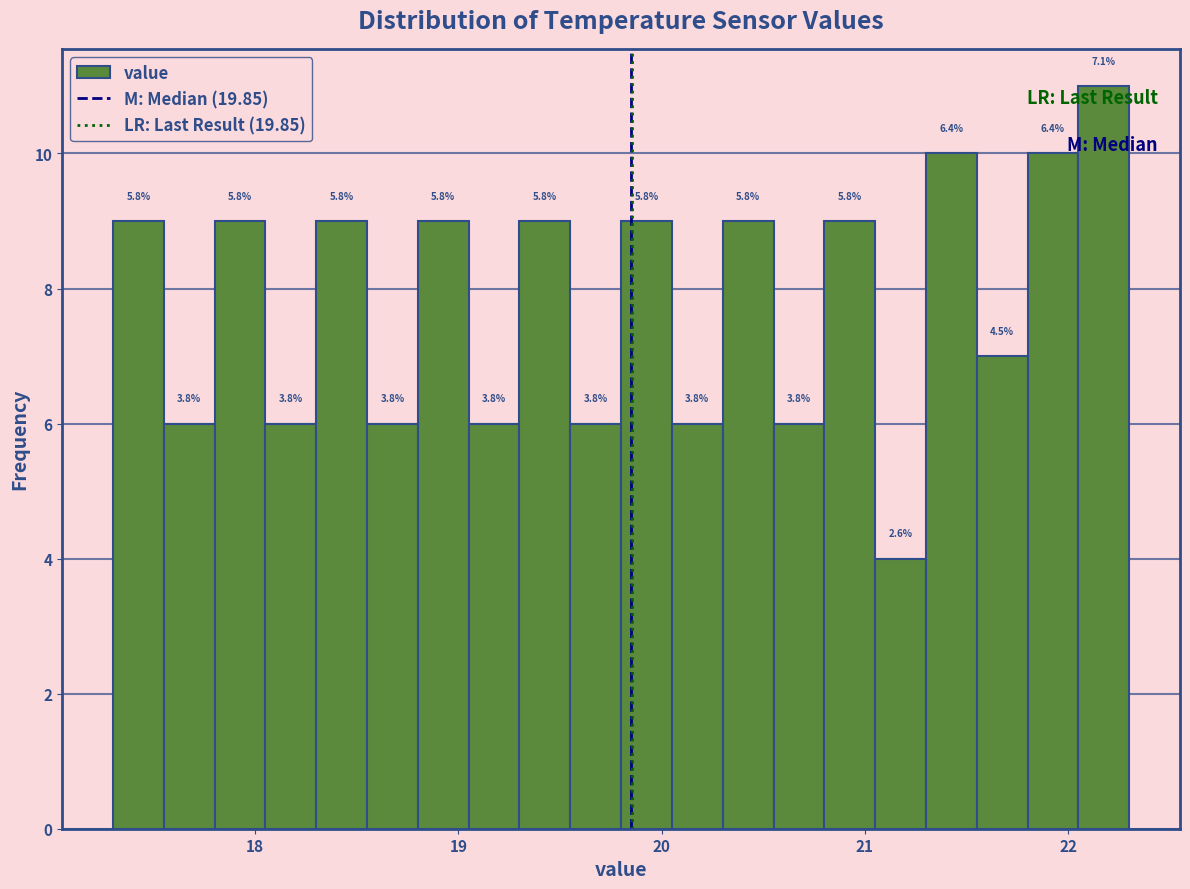

Around what value on the x-axis is the tallest bar? Give the approximate position of its centre, as read against the axis.

22.2